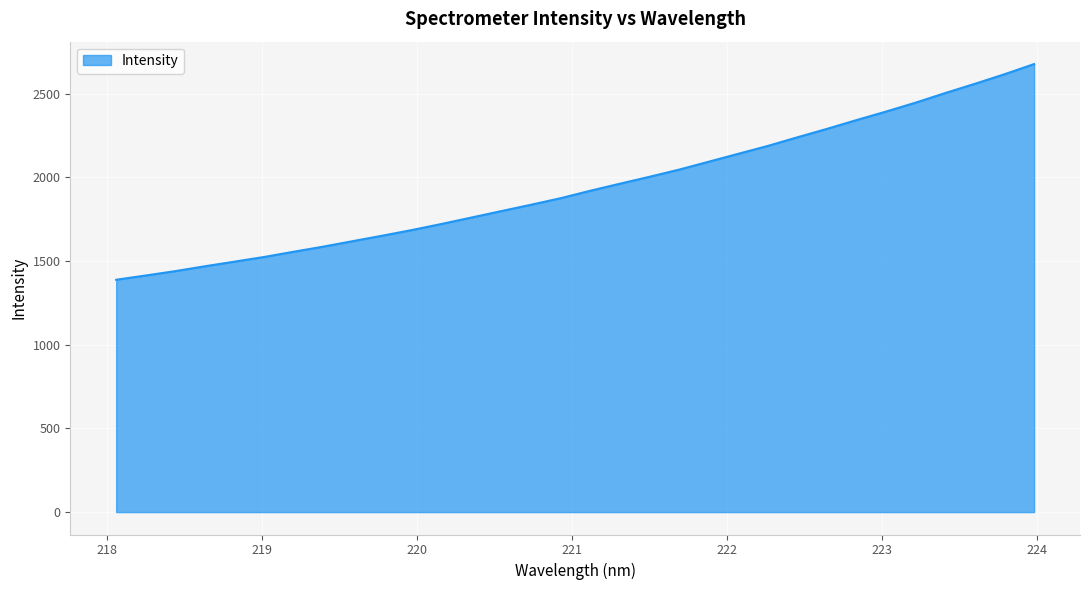

True or false: there are more than 2 points higher than both neighbors.

False